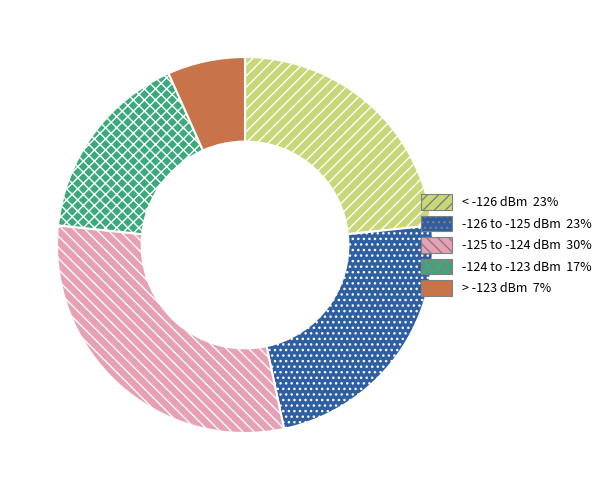

Does any single category account for the majority?

No